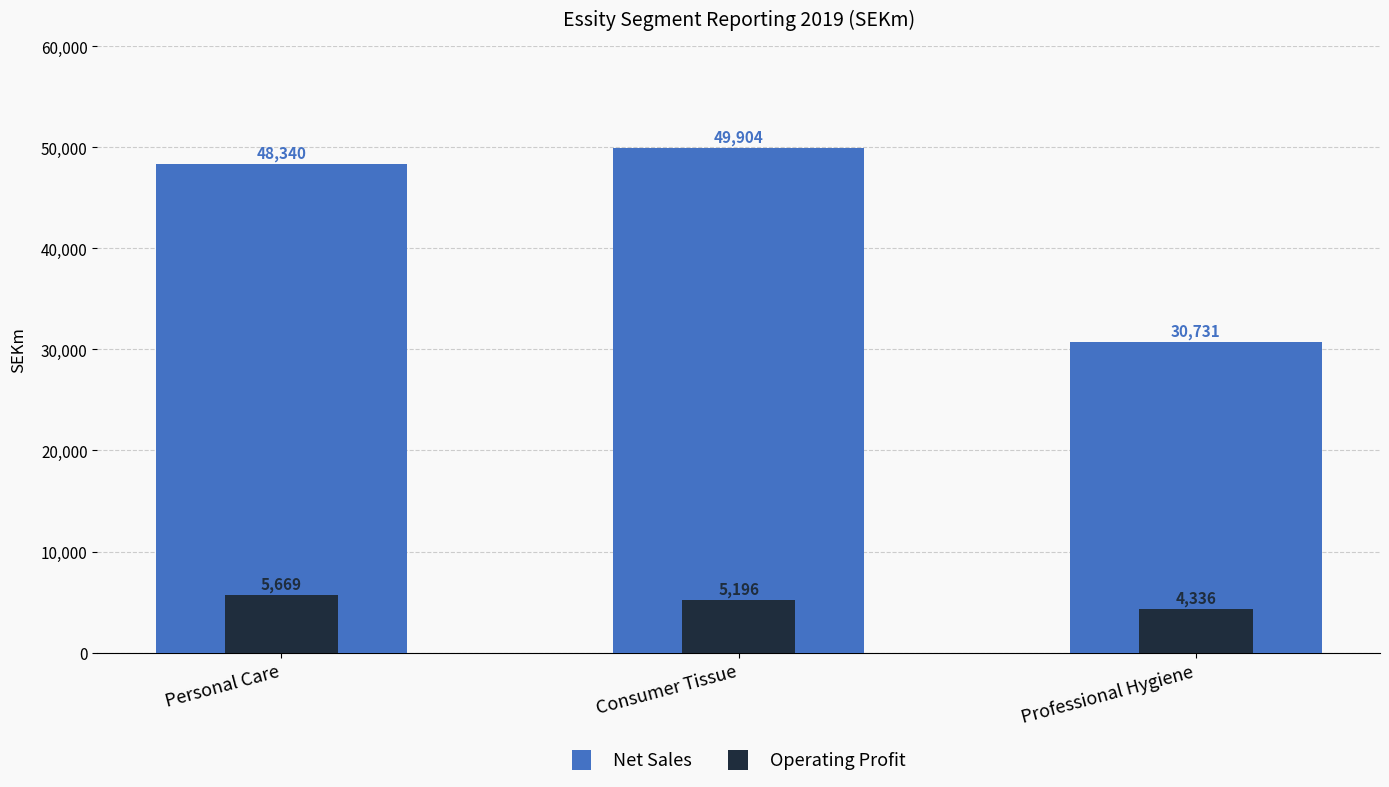

At which label is Net Sales closest to 40317?

Personal Care